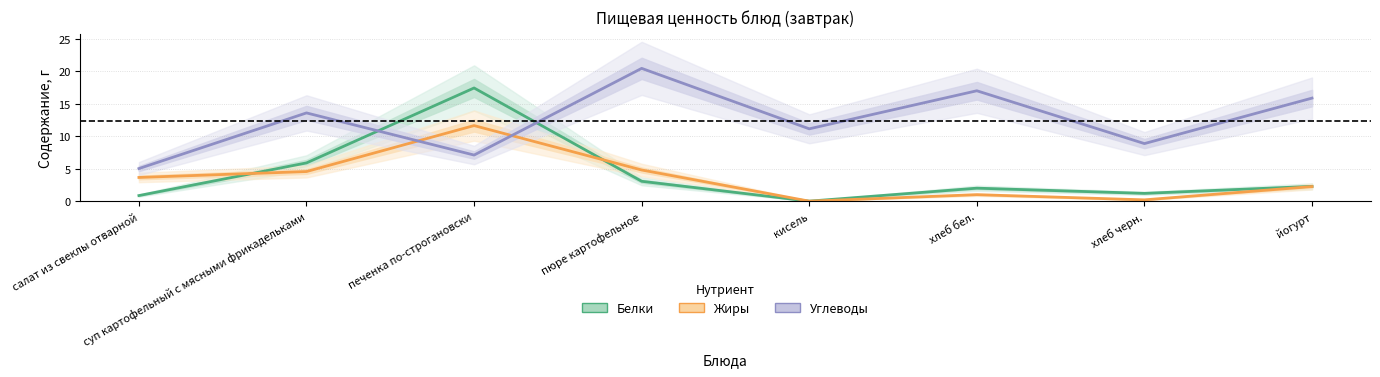

What are all the series names shown in the legend?

Белки, Жиры, Углеводы